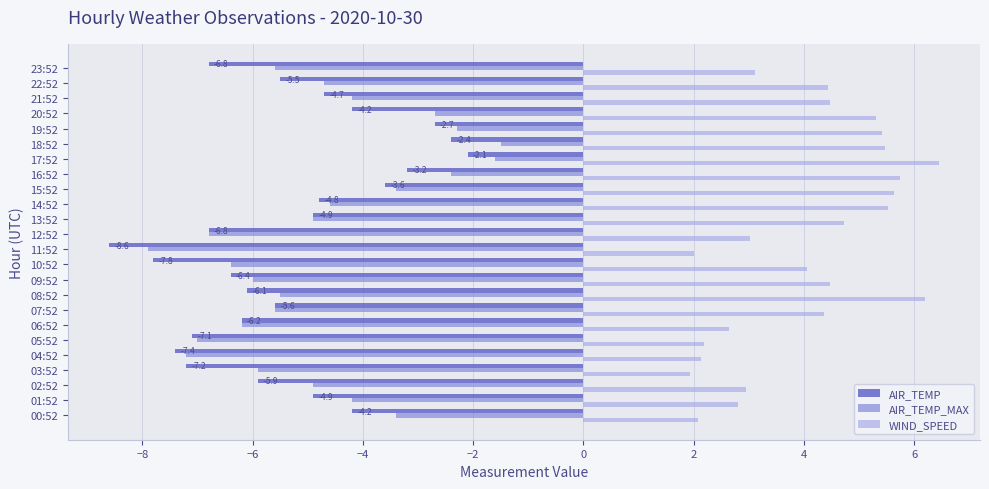

How many distinct data groups are displayed?

3